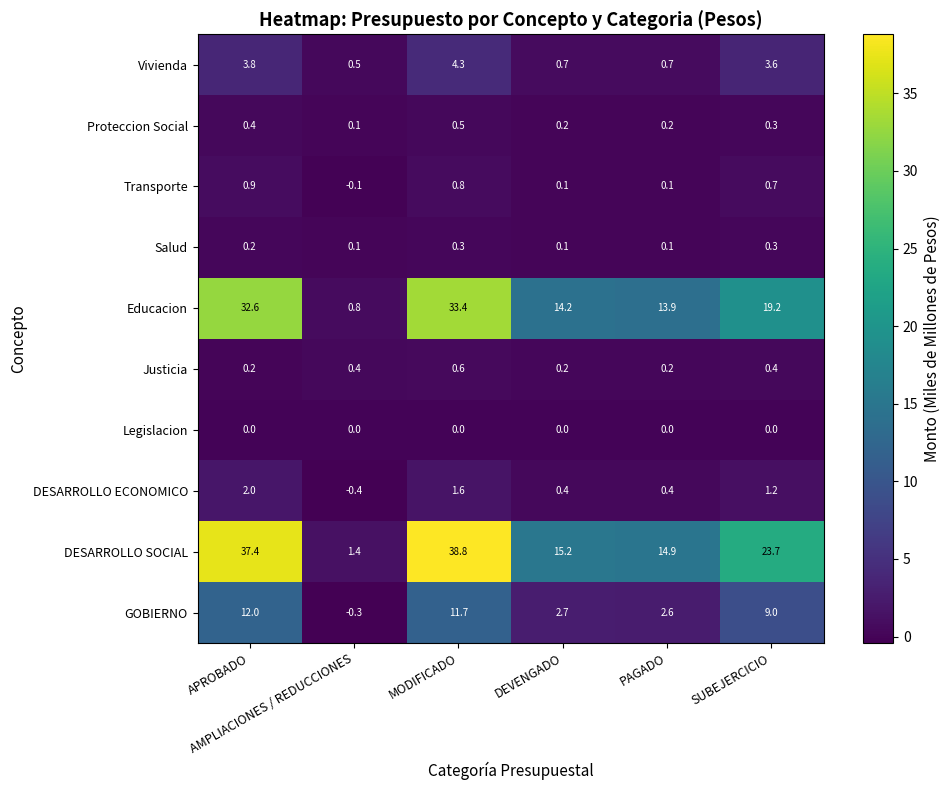

What is the smallest value displayed?

-0.4